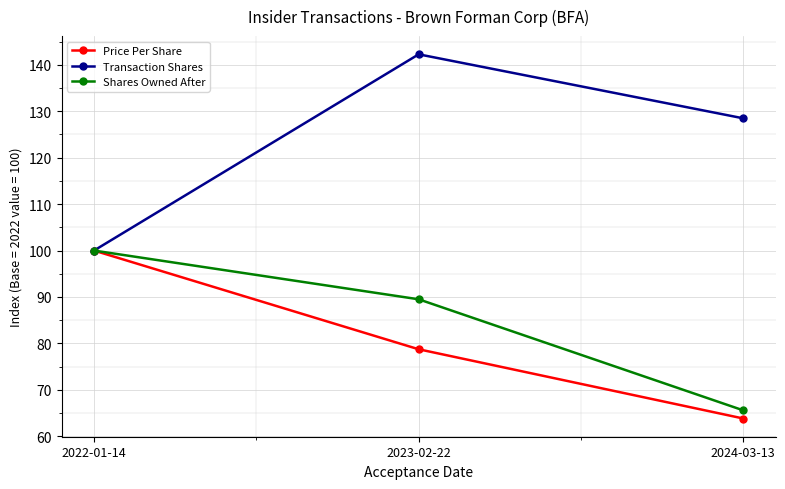

List the labels in order of Shares Owned After value, largest first.

2022-01-14, 2023-02-22, 2024-03-13